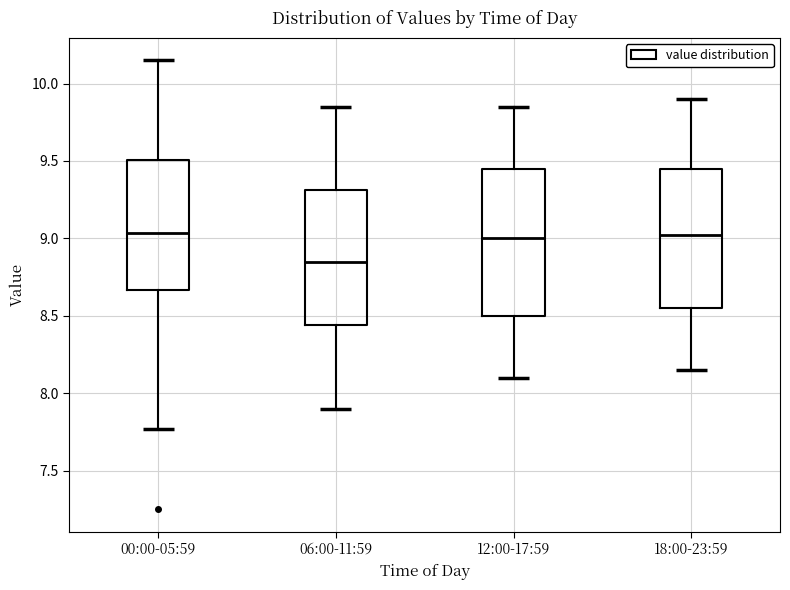

Reading left to right, transcribe this box plot: for each box, give where its median line is, the range the box spans, and where its two whiskers end, as read against the y-axis. The values are not printed on the chart, so give them approximately, as read against the axis.

00:00-05:59: median 9.05, box 8.65 to 9.50, whiskers 7.75 to 10.15
06:00-11:59: median 8.85, box 8.45 to 9.30, whiskers 7.90 to 9.85
12:00-17:59: median 9.00, box 8.50 to 9.45, whiskers 8.10 to 9.85
18:00-23:59: median 9.05, box 8.55 to 9.45, whiskers 8.15 to 9.90